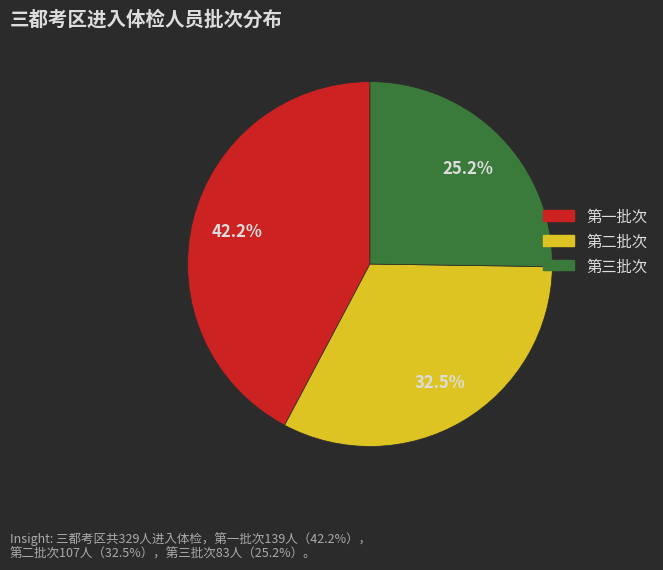

Between 第二批次 and 第一批次, which is larger?

第一批次